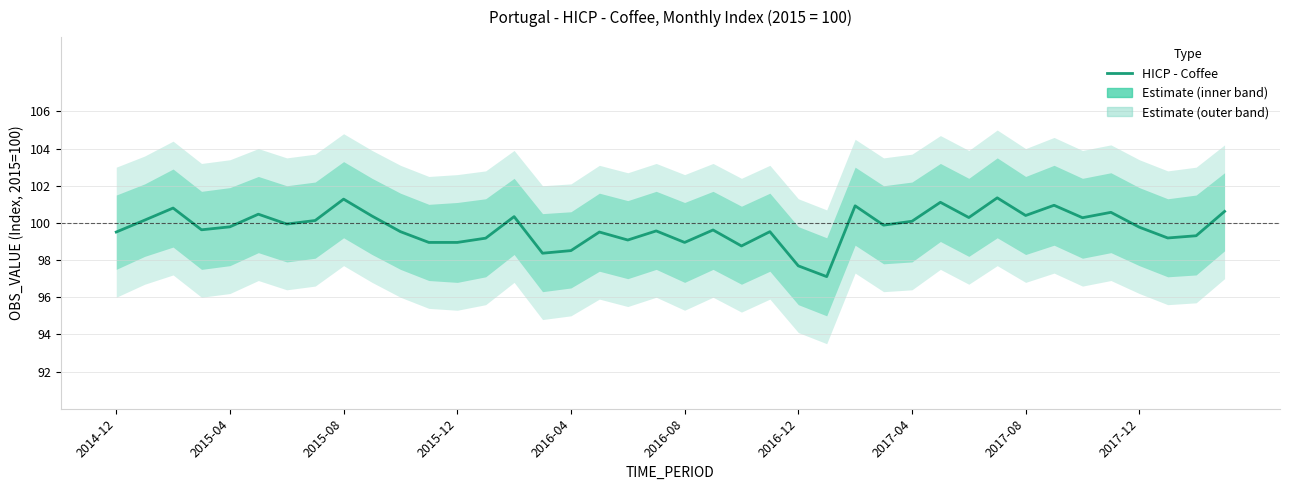

List the labels in order of value, largest first.

31, 2017-08, 29, 33, 26, 2015-08, 39, 35, 2016-08, 32, 2017-12, 14, 30, 34, 2015-04, 2017-04, 28, 2016-12, 27, 2016-04, 36, 2015-12, 21, 19, 10, 23, 2014-12, 17, 38, 37, 13, 18, 11, 12, 20, 22, 16, 15, 24, 25